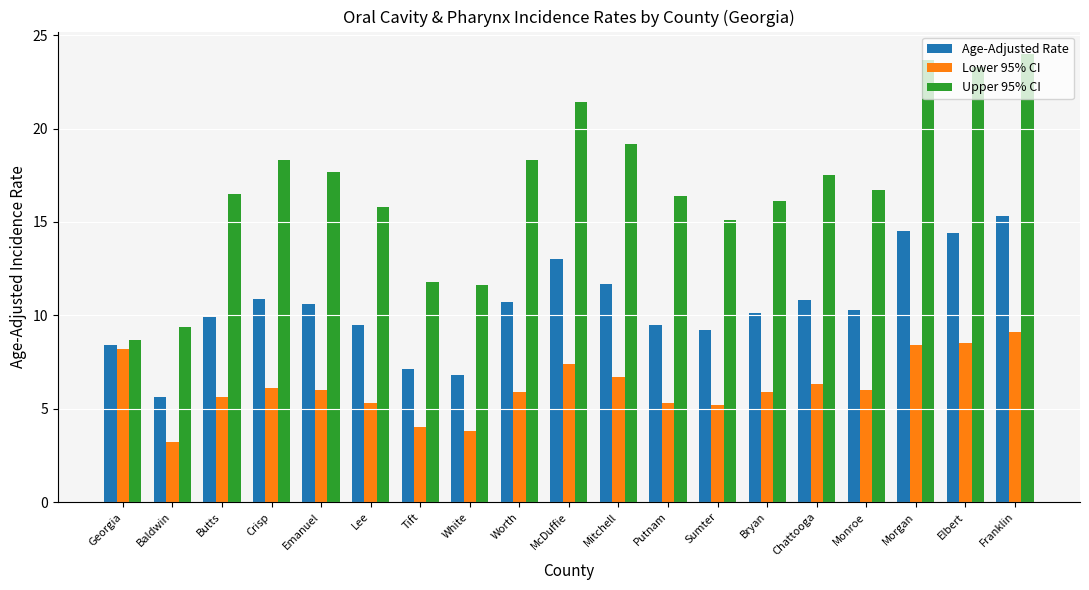

At how many categories does at least one series exceed 3?

19